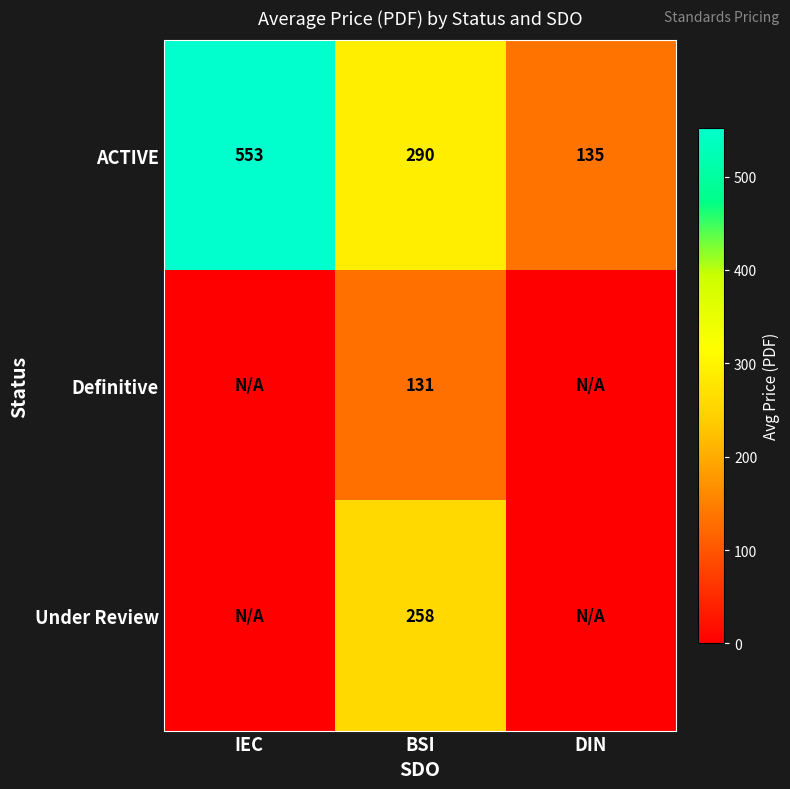

Is the value of ACTIVE at BSI greater than the value of Under Review at BSI?

Yes